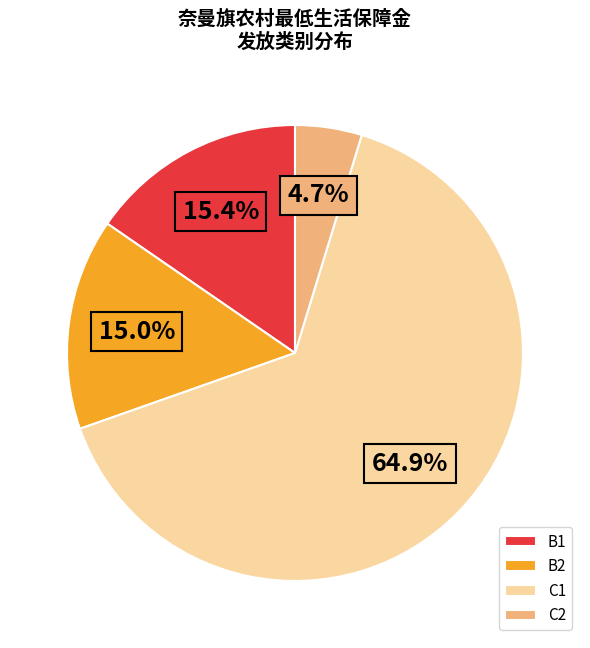

How many segments does this pie chart have?

4